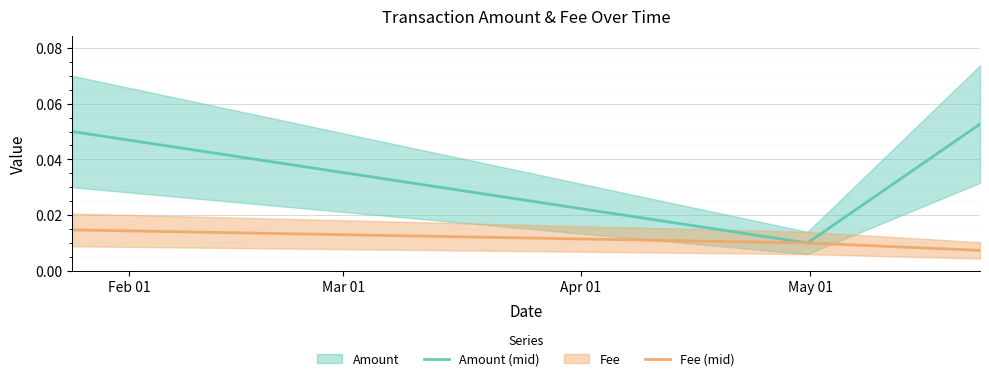

Count the Amount (mid) values in the range 0 to 1.

3